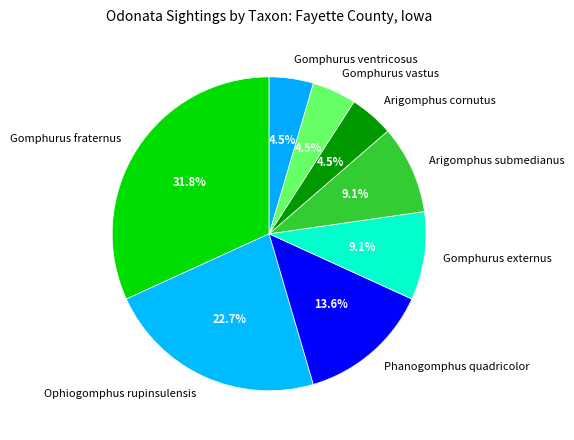

What is the largest slice in the pie chart?

Gomphurus fraternus